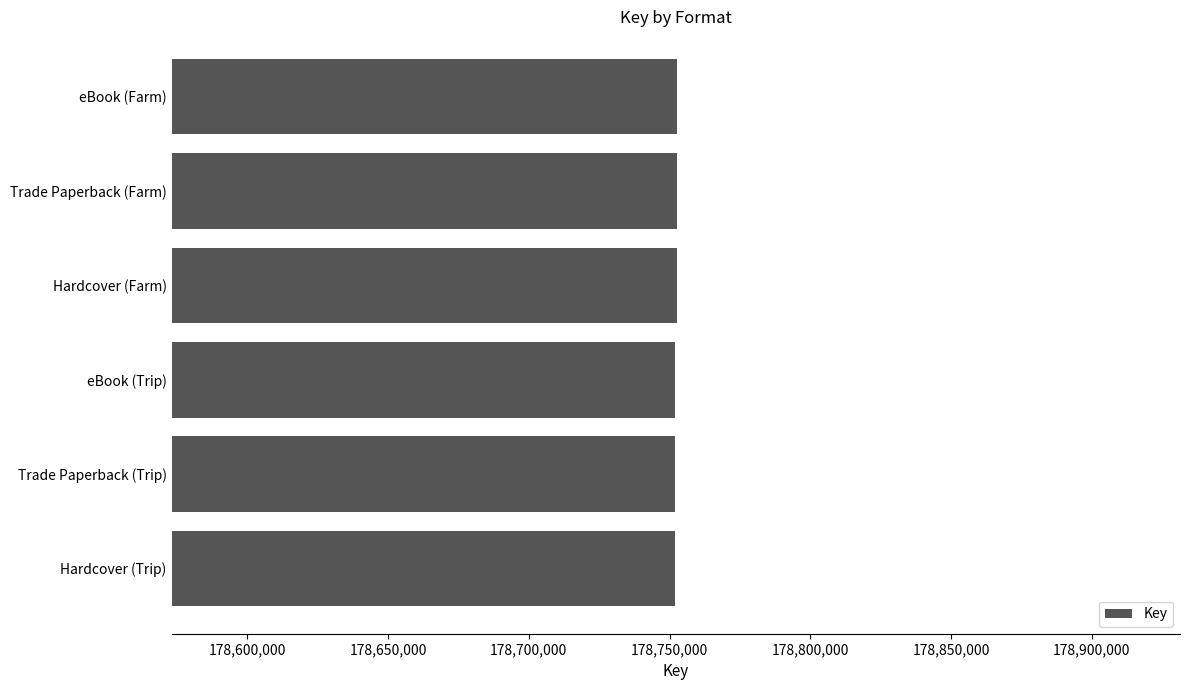

What is the label of the 3rd bar from the top?

Hardcover (Farm)